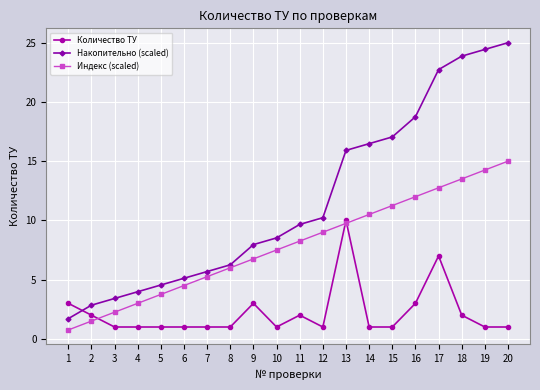

What is the value of the Количество ТУ point at the 15th from the left?

1.0